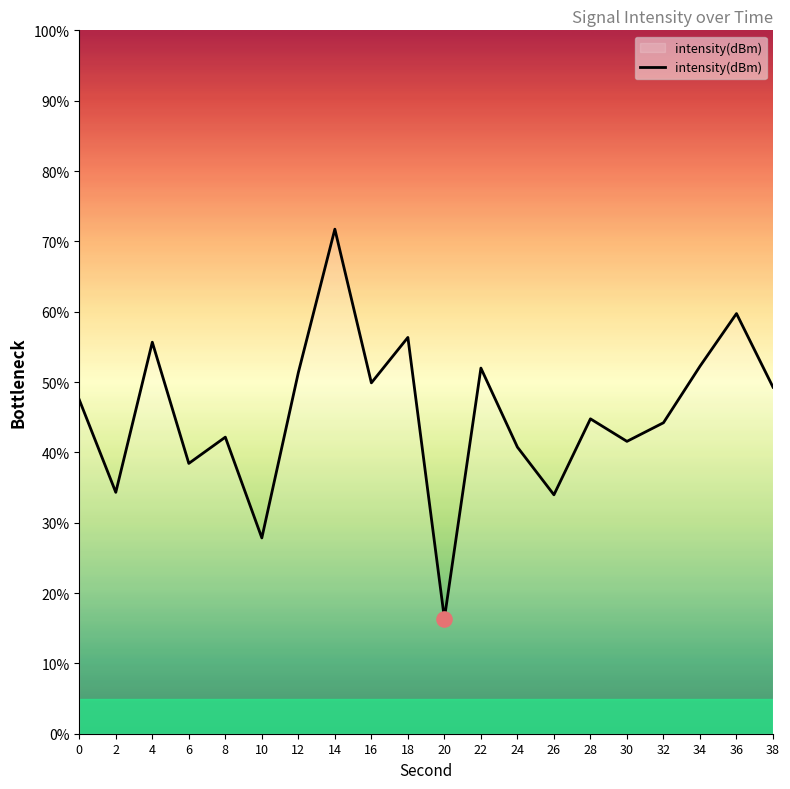

What is the change in value from 12 to 38?

-2.1